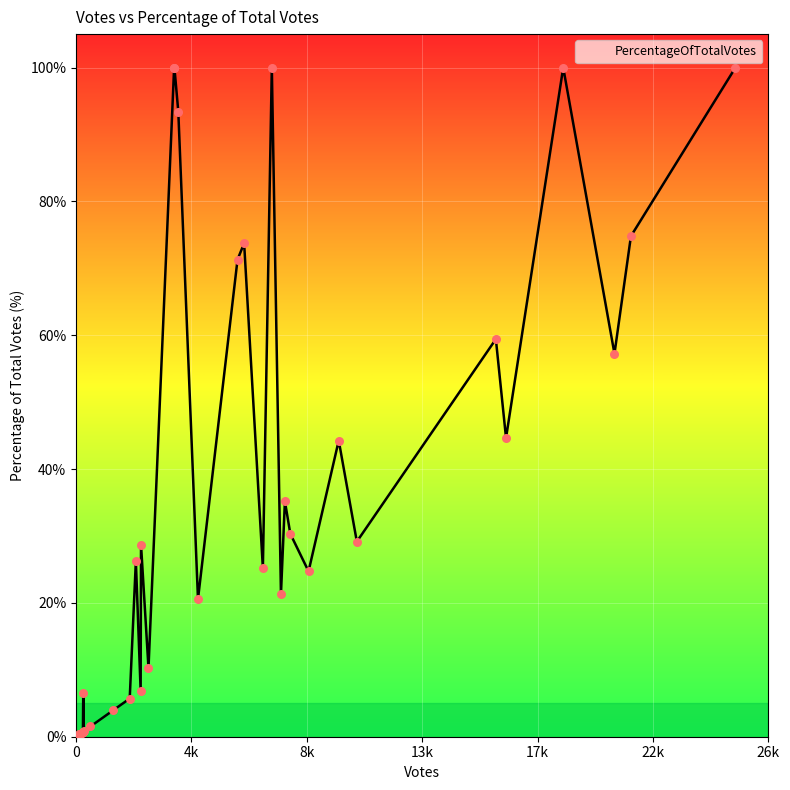

What is the difference between the maximum and minimum values?

99.9